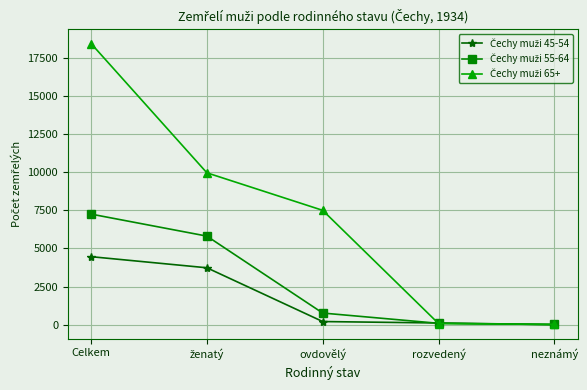

At which category is the sum across all series the highest?

Celkem